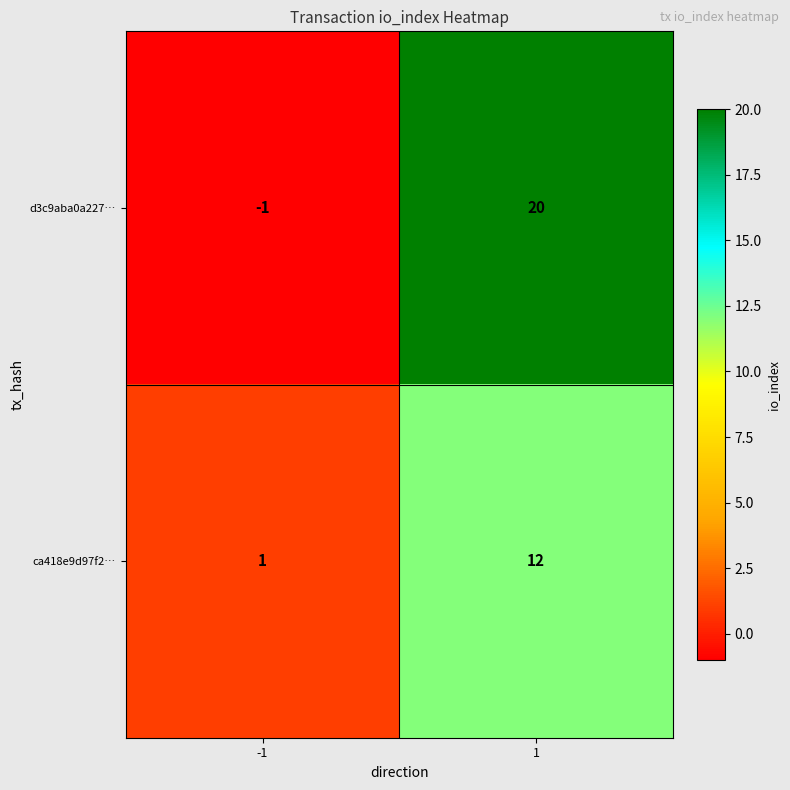

What is the difference between the maximum and minimum values in the d3c9aba0a227… series?

21